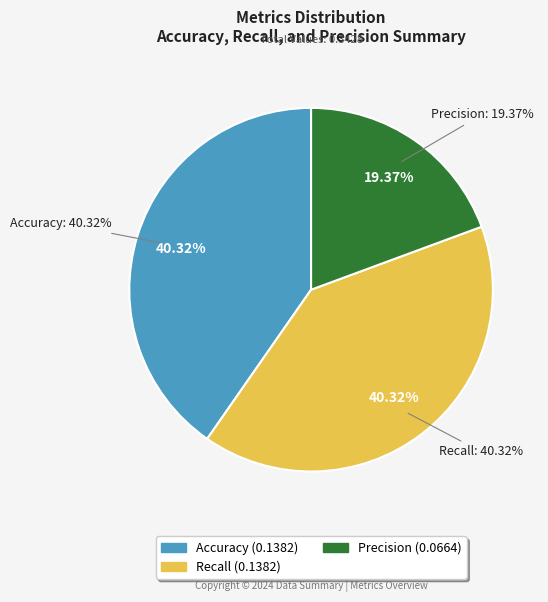

True or false: Accuracy accounts for 50% of the total.

False